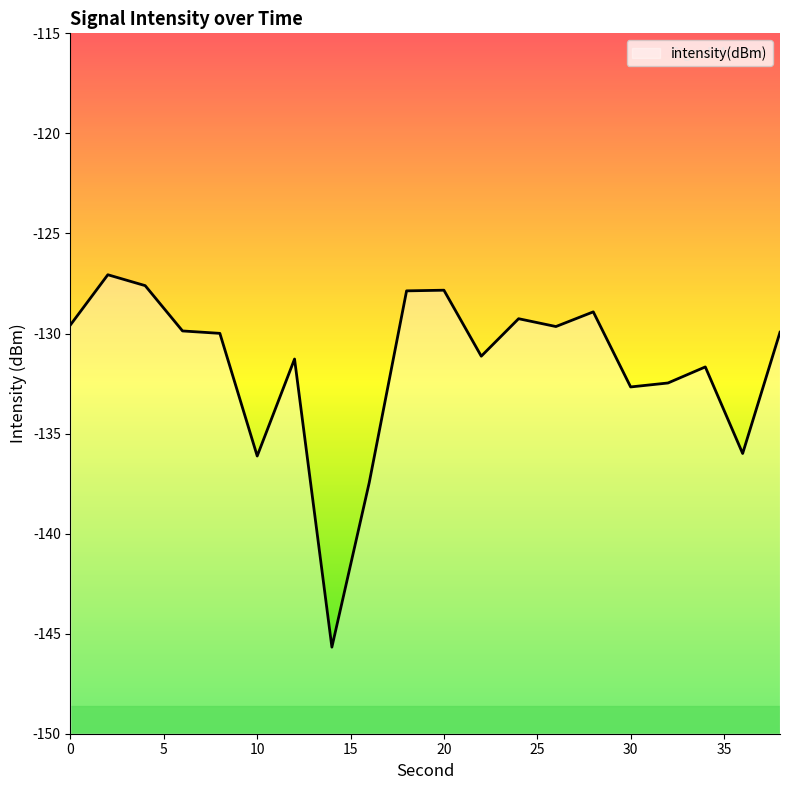

How many interior local valleys (lower than both neighbors) does the data have?

6